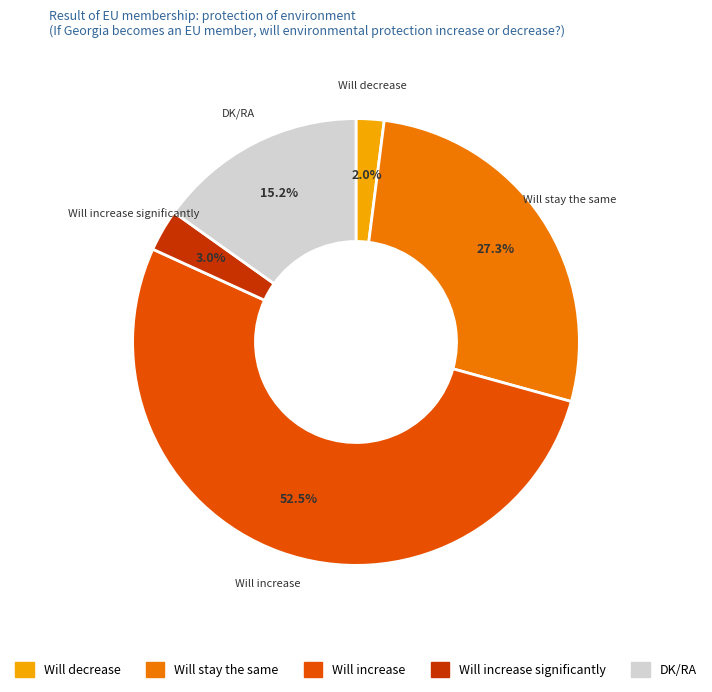

True or false: Will increase accounts for 46% of the total.

False